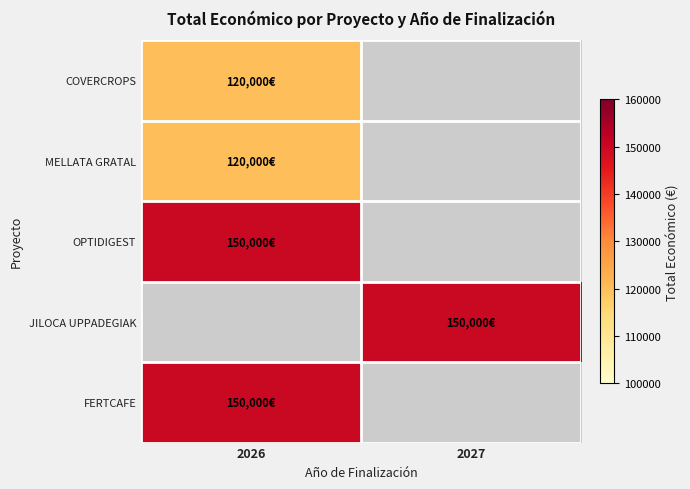

Is the value of OPTIDIGEST at 2026 greater than the value of MELLATA GRATAL at 2026?

Yes